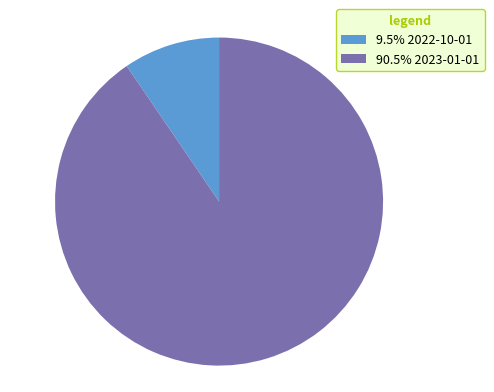

Is there a majority slice in this chart?

Yes